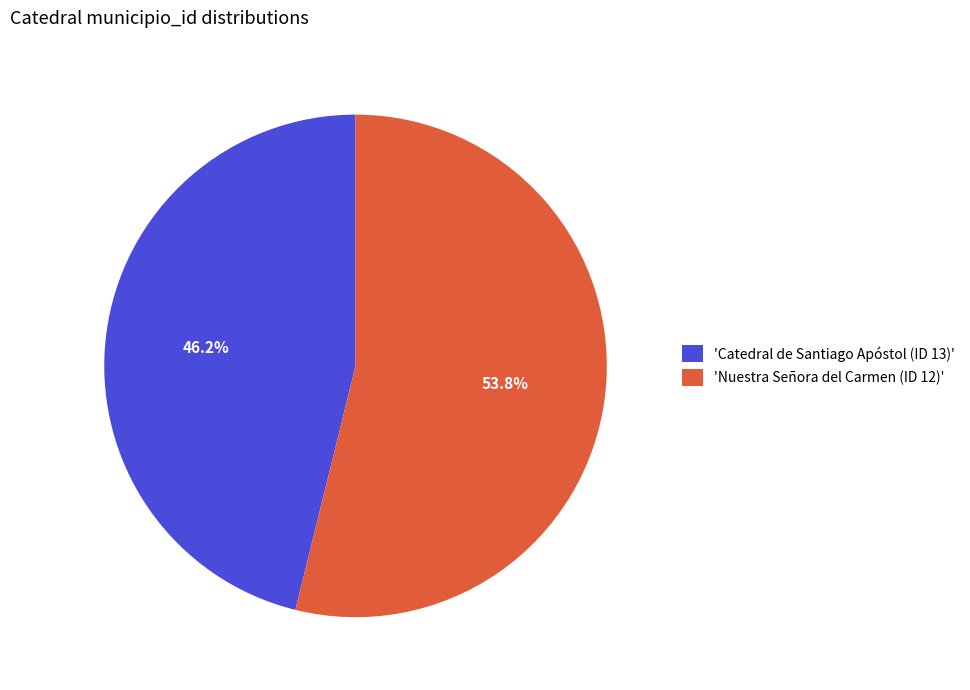

How much of the chart is everything except 'Catedral de Santiago Apóstol (ID 13)'?

53.8%